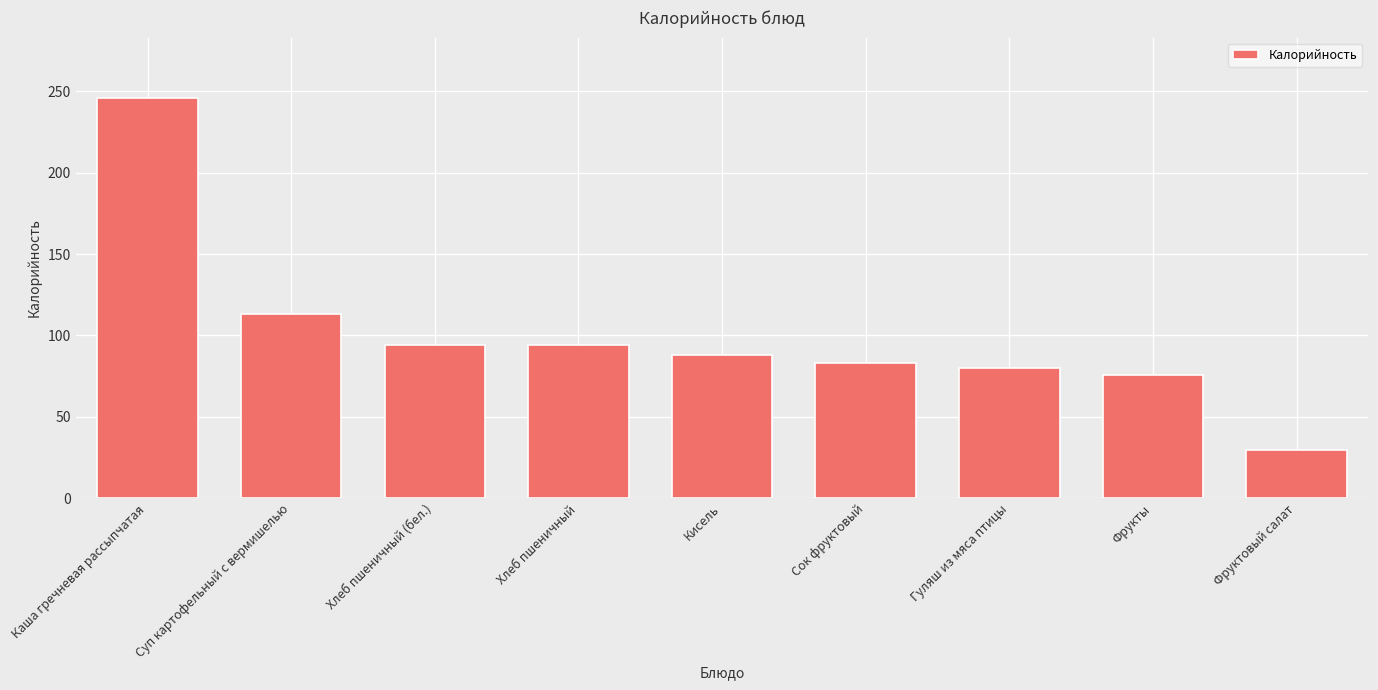

What is the label of the 7th bar from the right?

Хлеб пшеничный (бел.)